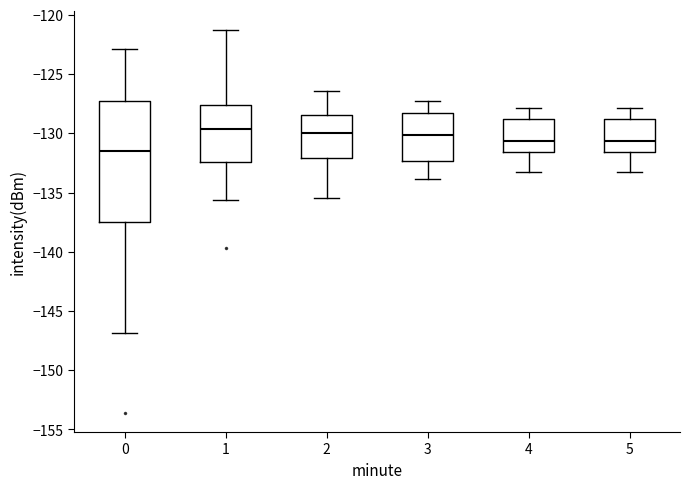

Where does the upper whisker of the box at x = 4 end on the y-axis? The values are not printed on the chart, so give them approximately, as read against the axis.

-128.0